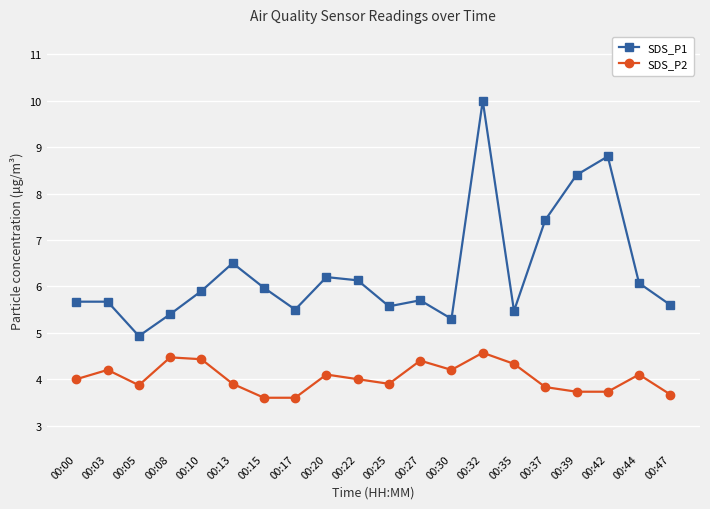

At which category is the sum across all series the highest?

00:32